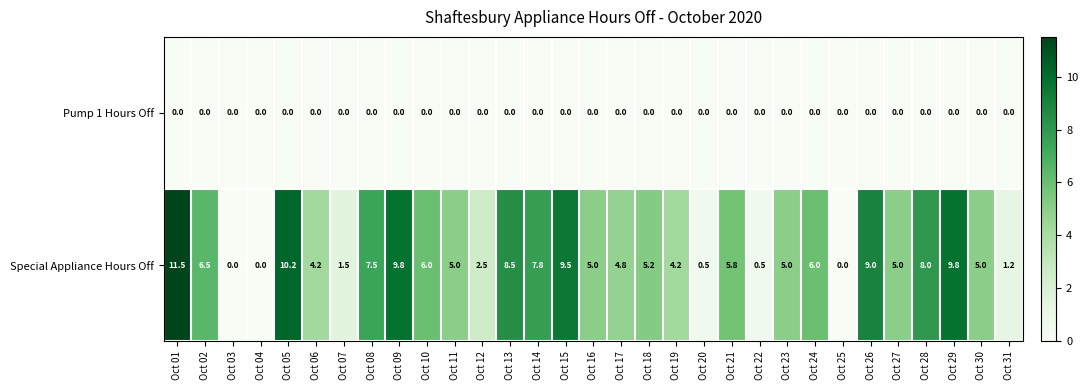

The Pump 1 Hours Off series shows 0.0 at Oct 26. True or false?

True